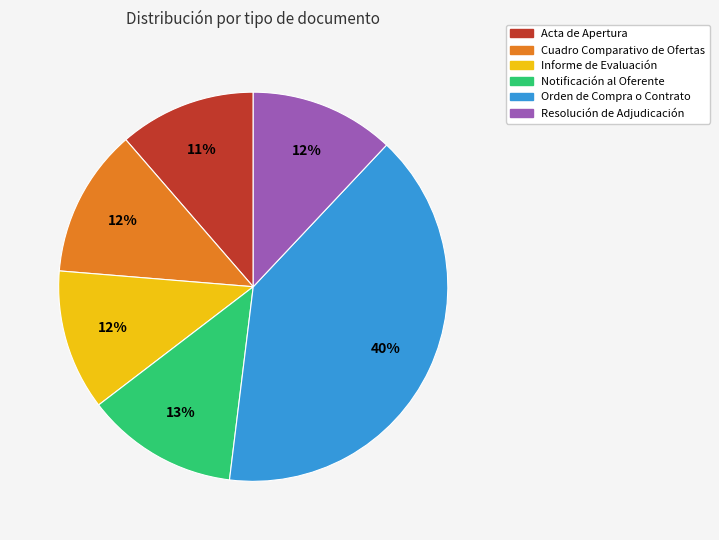

Count the number of slices in the pie.

6